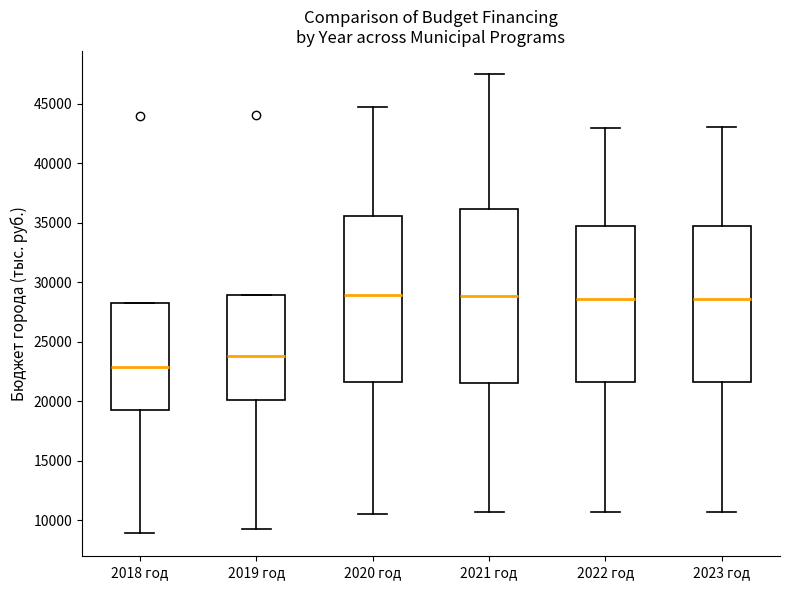

Reading left to right, transcribe this box plot: for each box, give where its median line is, the range the box spans, and where its two whiskers end, as read against the y-axis. The values are not printed on the chart, so give them approximately, as read against the axis.

2018 год: median 23000, box 19000 to 28500, whiskers 9000 to 28500
2019 год: median 24000, box 20000 to 29000, whiskers 9500 to 29000
2020 год: median 29000, box 21500 to 35500, whiskers 10500 to 44500
2021 год: median 29000, box 21500 to 36000, whiskers 10500 to 47500
2022 год: median 28500, box 21500 to 34500, whiskers 10500 to 43000
2023 год: median 28500, box 21500 to 34500, whiskers 10500 to 43000